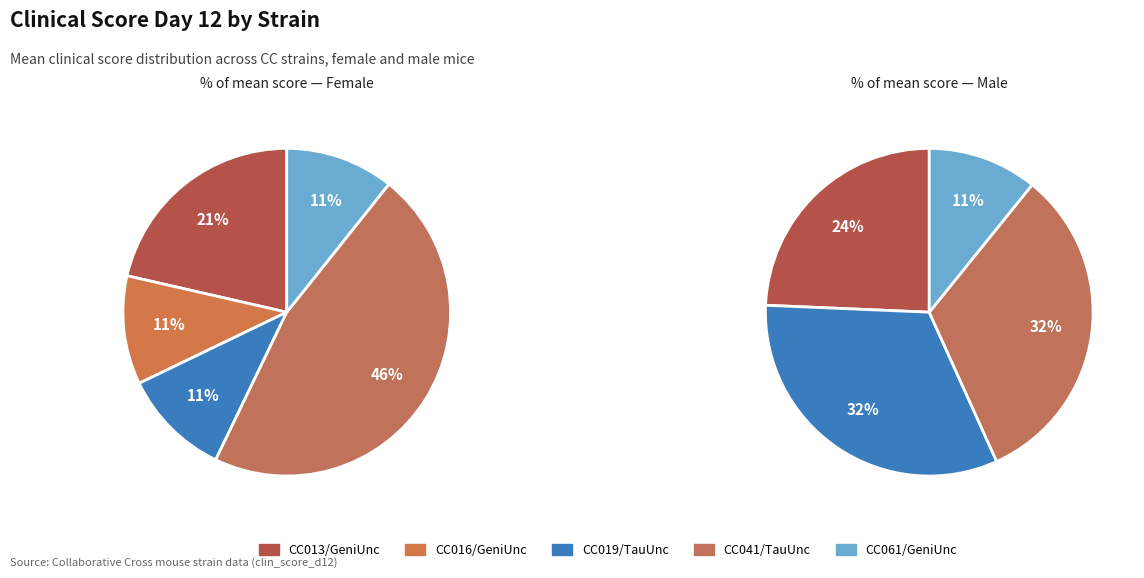

How many slices are in this pie chart?

5